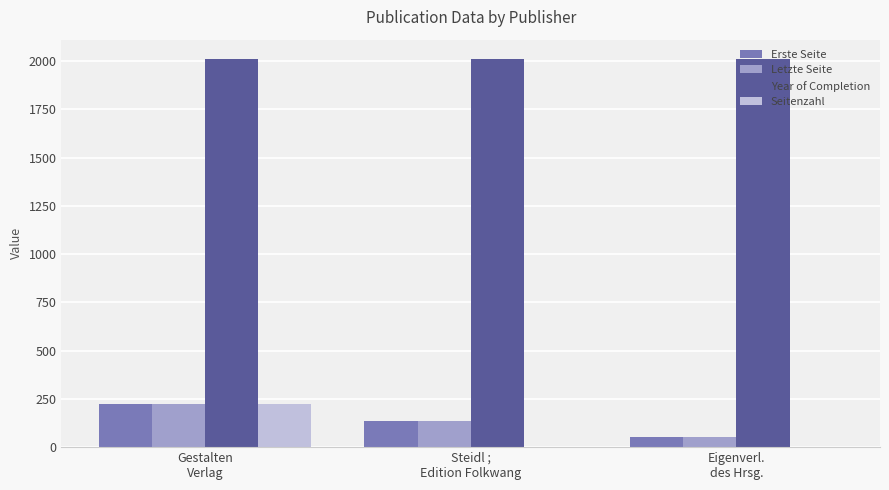

What is the sum of all Erste Seite values?

410